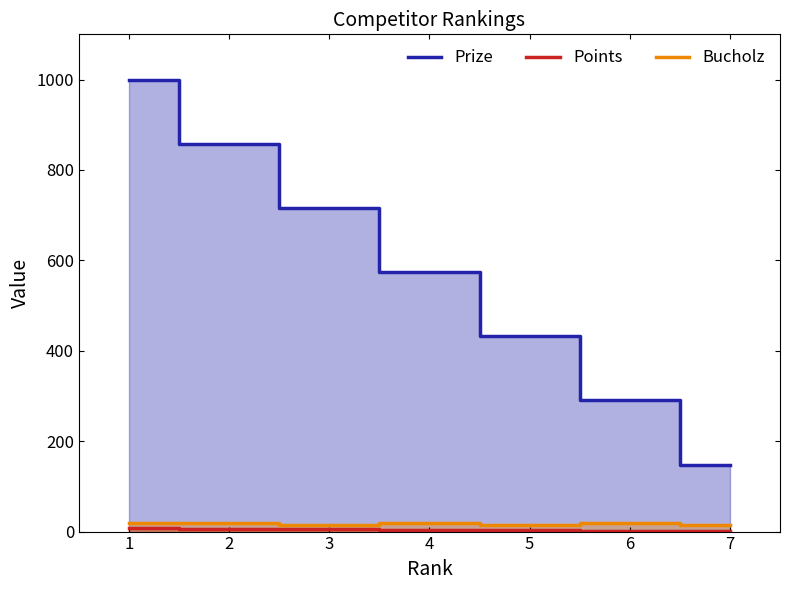

What is the value of the Prize point at the 1st from the left?

1000